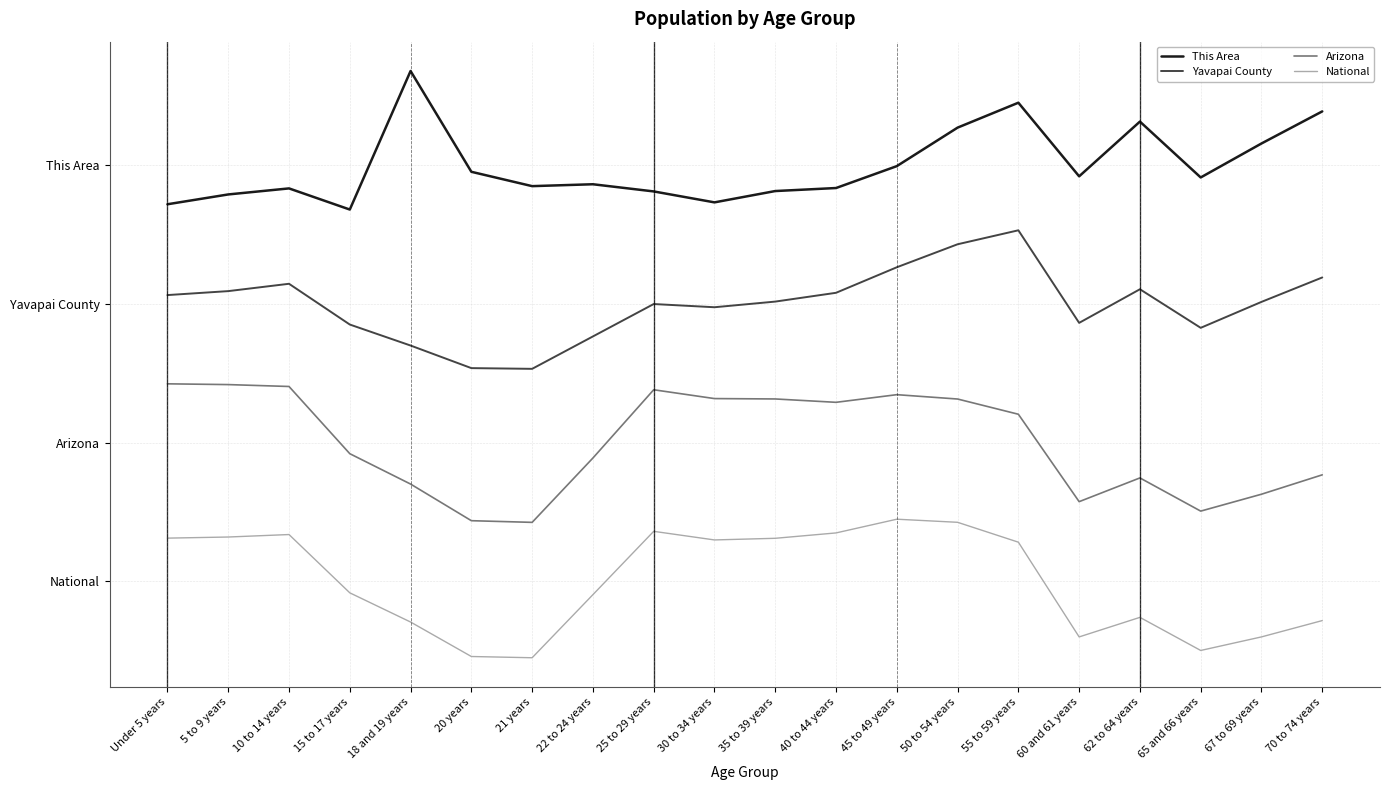

Is it true that National equals 0.2 at 30 to 34 years?

False